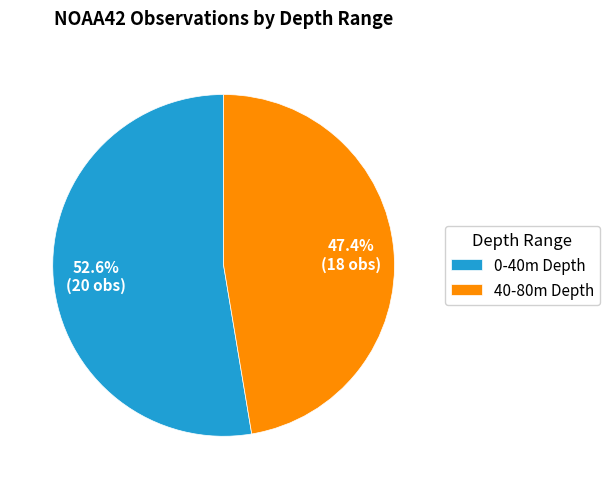

Does 0-40m Depth account for over 50% of the chart?

Yes